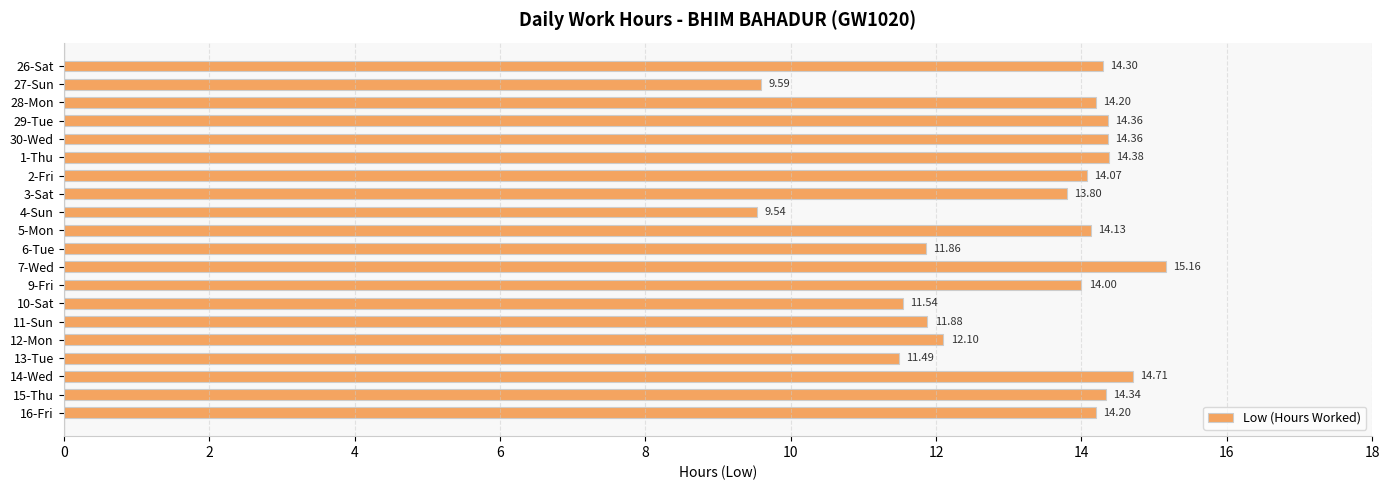

What is the sum of the values at 6-Tue and 7-Wed?

27.0